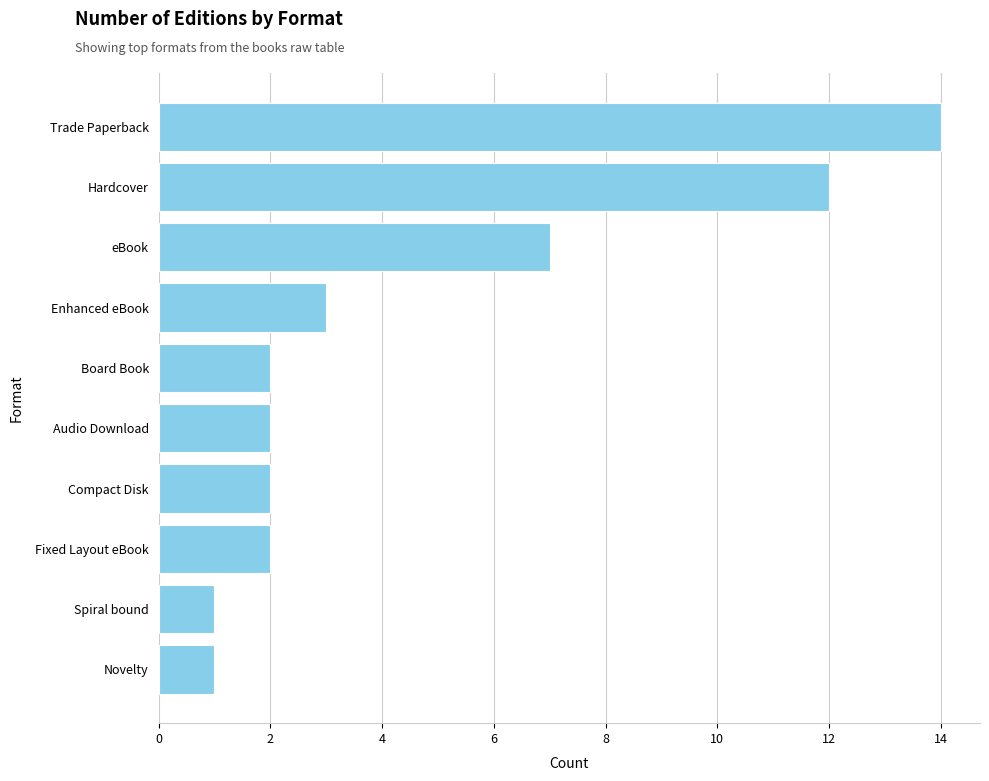

Which category has the highest value across all series?

Trade Paperback